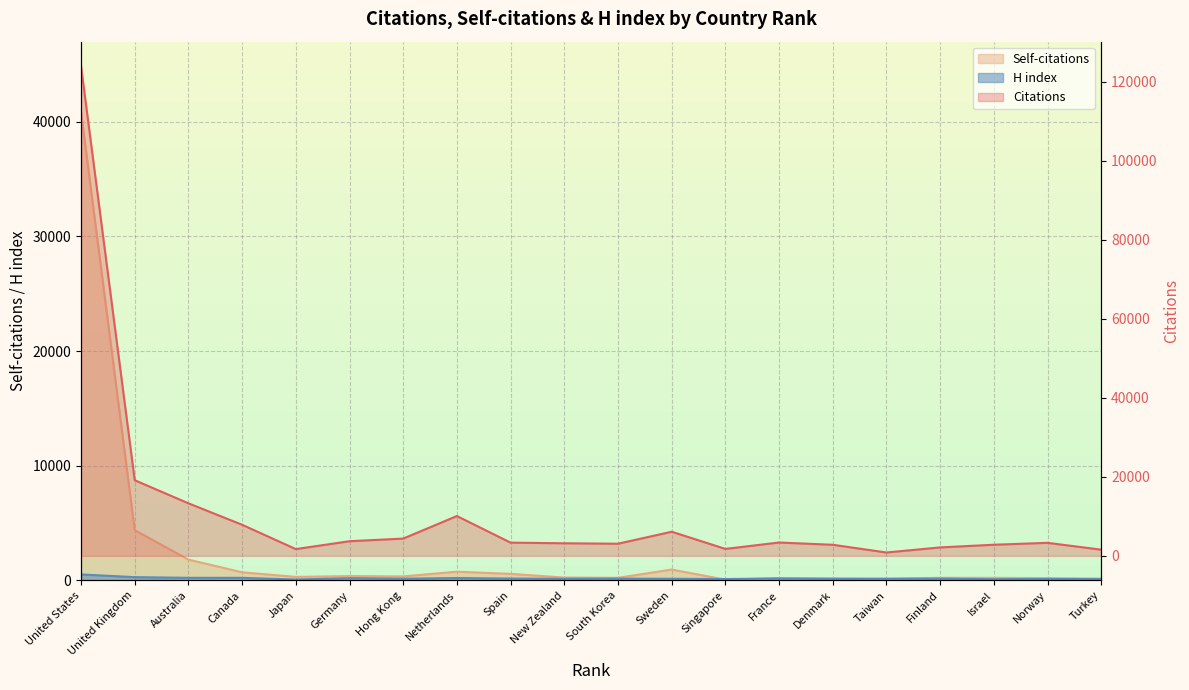

What are all the series names shown in the legend?

Citations, Self-citations, H index